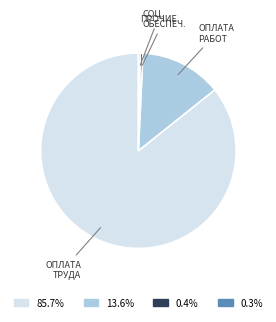

How many segments does this pie chart have?

4